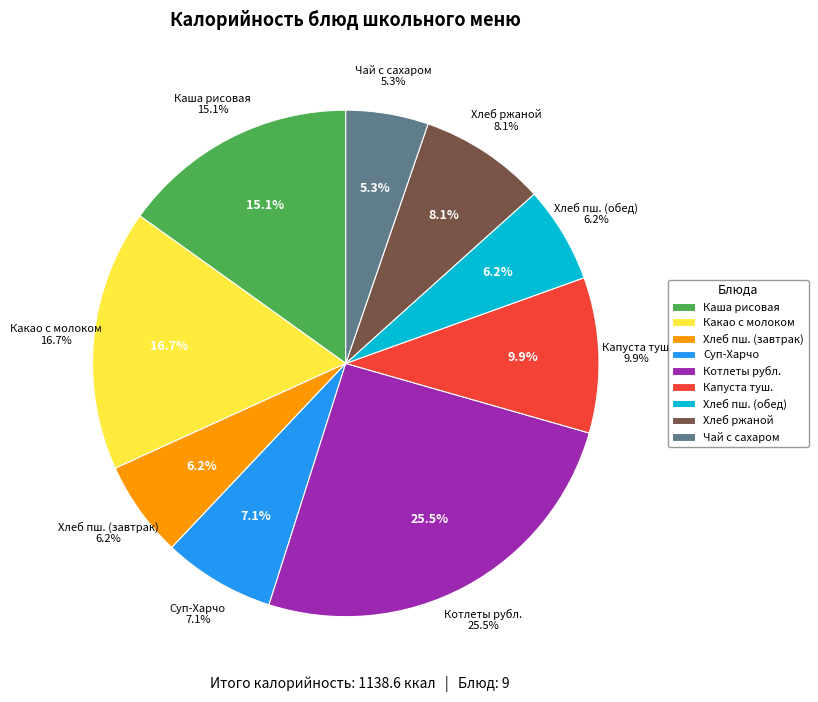

To the nearest percent, what is the combined percentage of котлеты рубленные из бройлеров and капуста тушенная?

35%